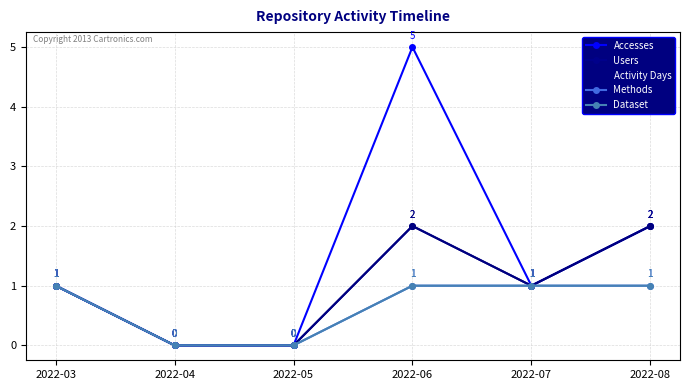

Is this an area chart (filled region under the line)?

No